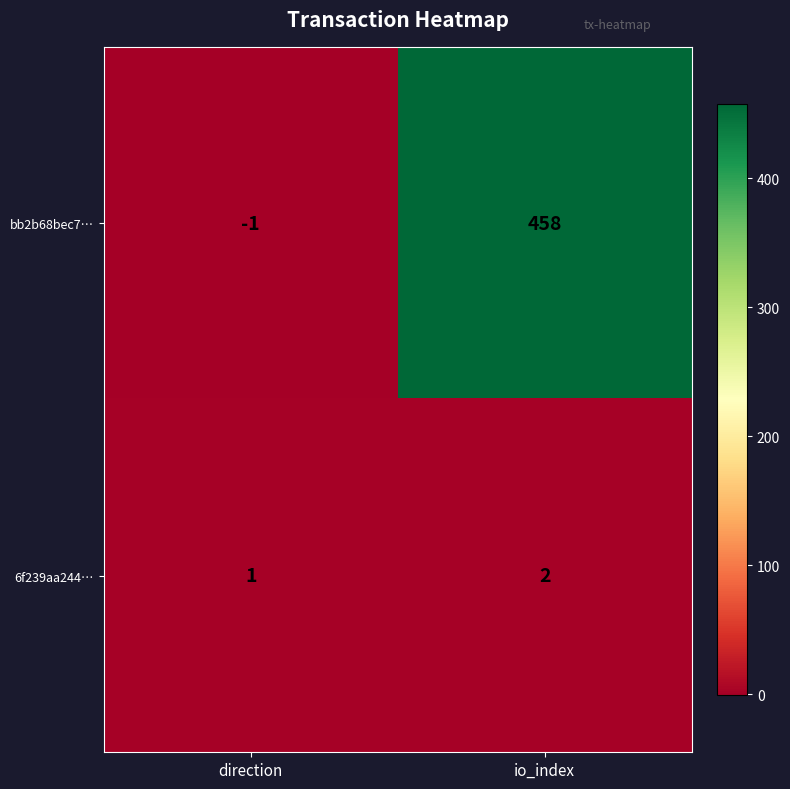

Rank the series by their maximum value, from highest to lowest.

bb2b68bec7…, 6f239aa244…